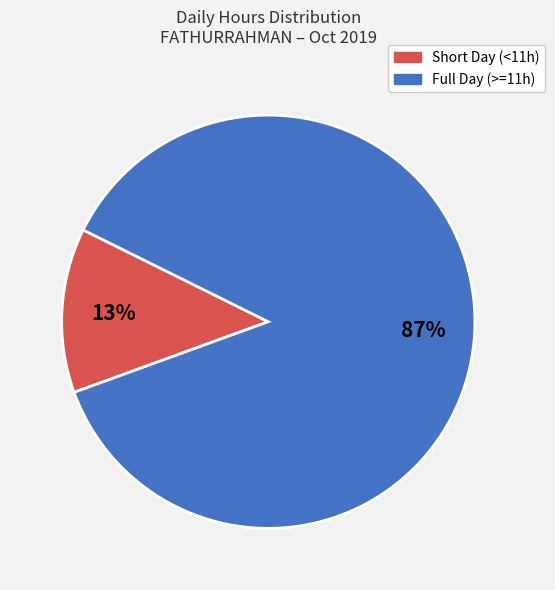

Count the number of slices in the pie.

2